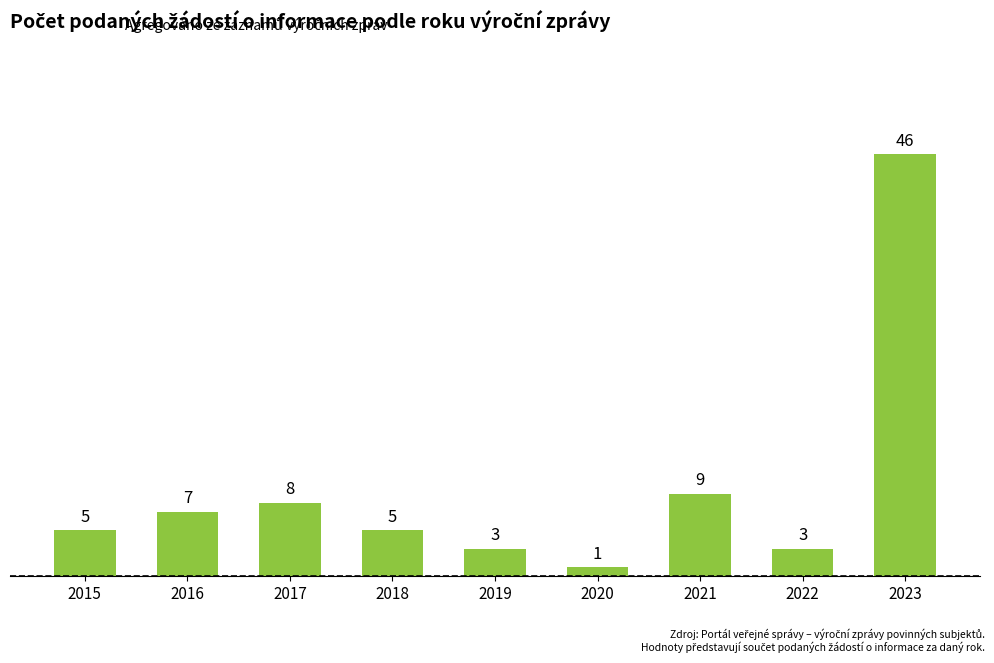

Does the chart contain stacked bars?

No